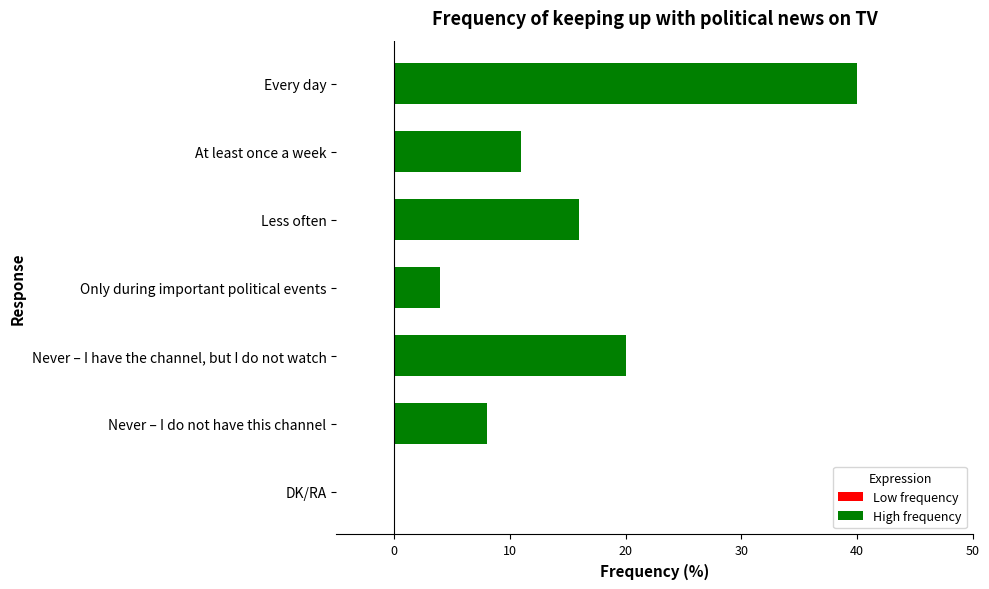

What is the sum of all values?

99